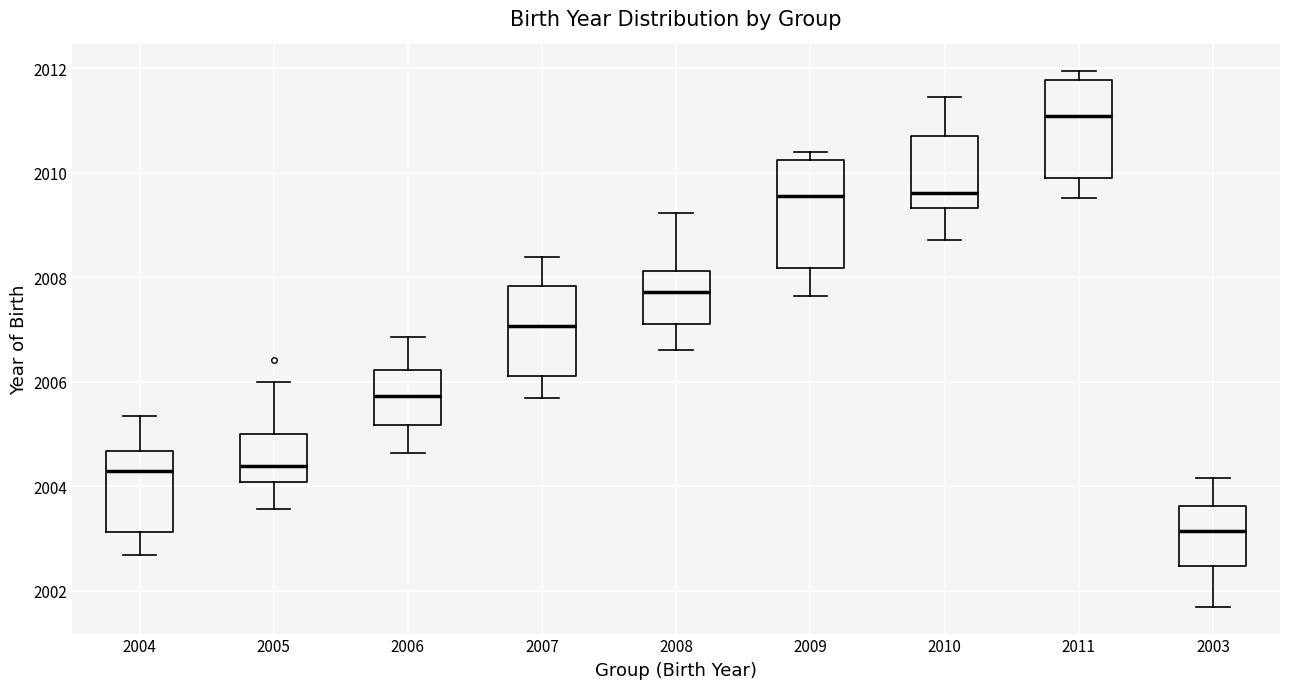

Where does the upper whisker of the box at x = 2006 end on the y-axis? The values are not printed on the chart, so give them approximately, as read against the axis.

2006.8